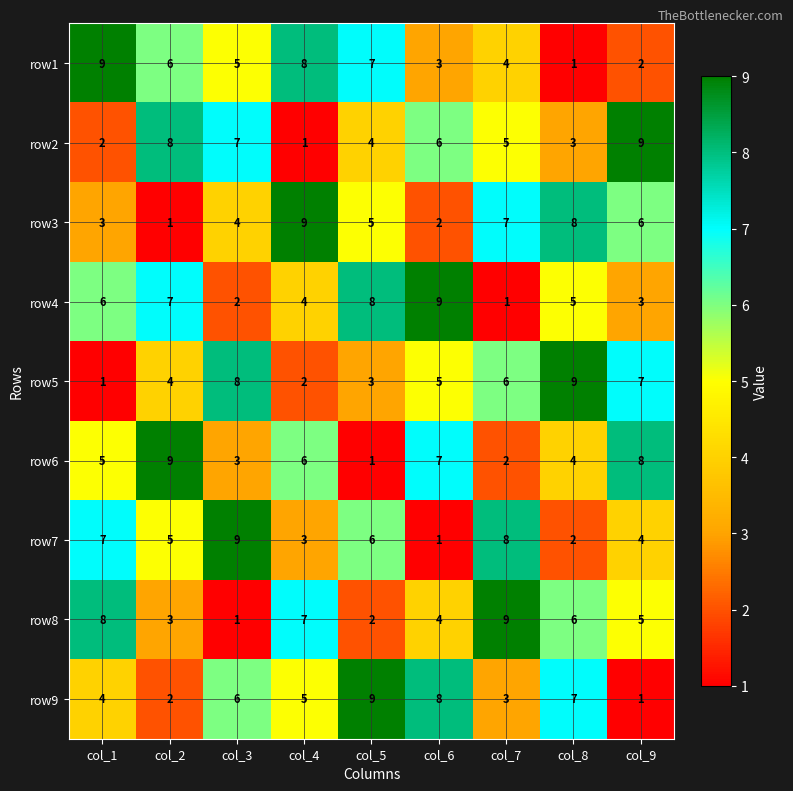

At how many categories does at least one series exceed 5?

9